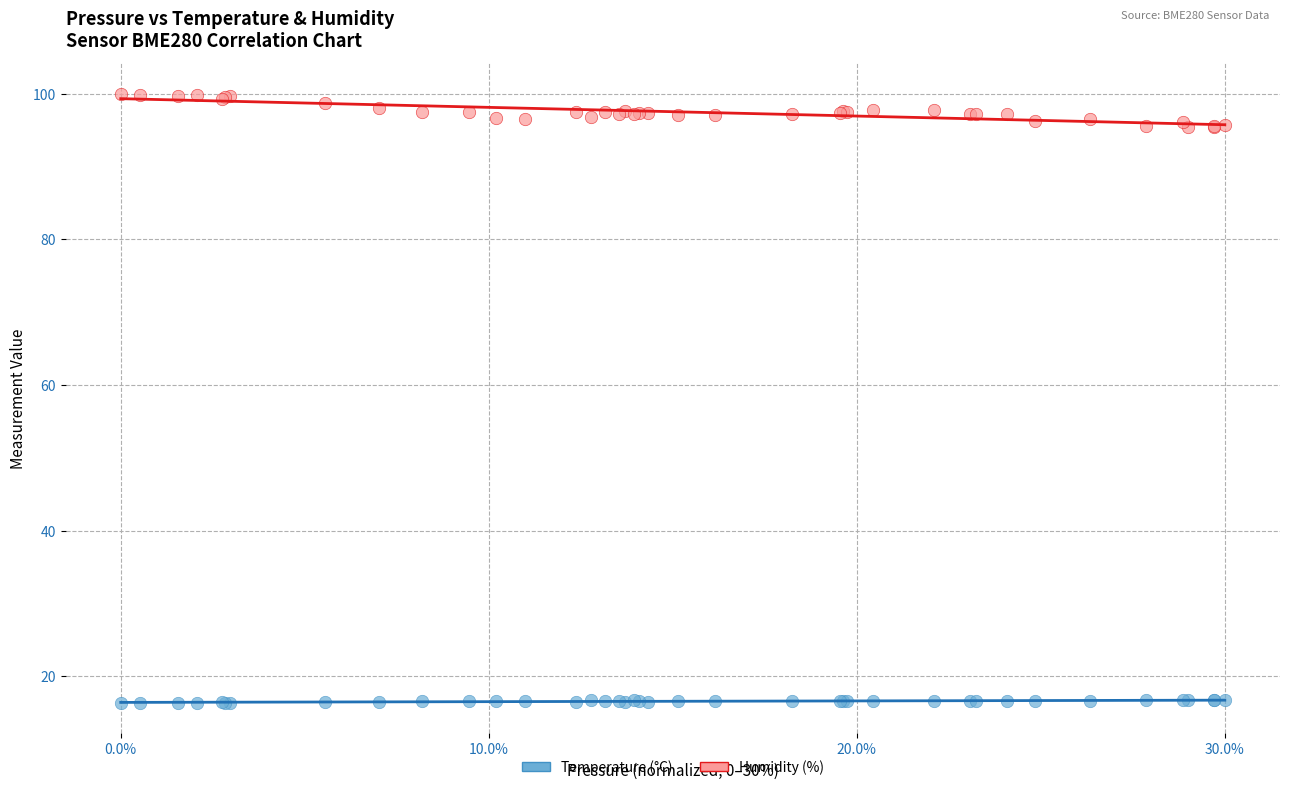

Which series has the widest spread of Y values?

Humidity (%)